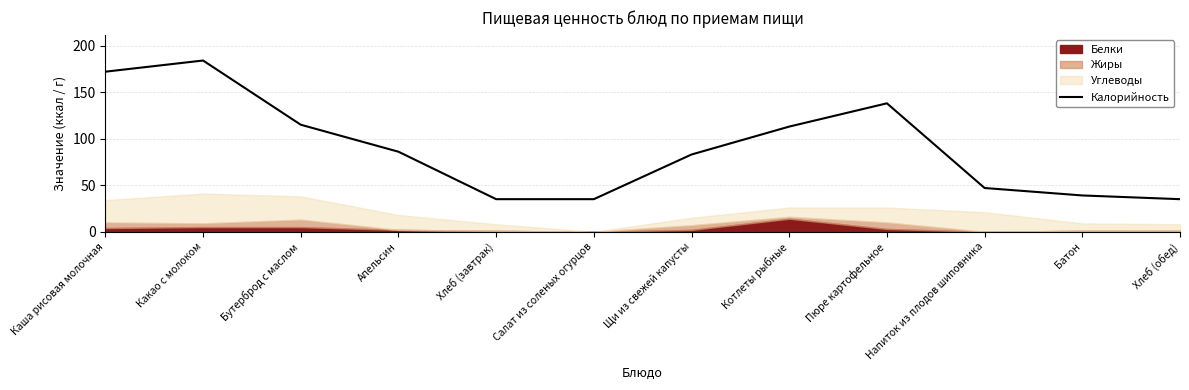

What is the greatest value displayed?

184